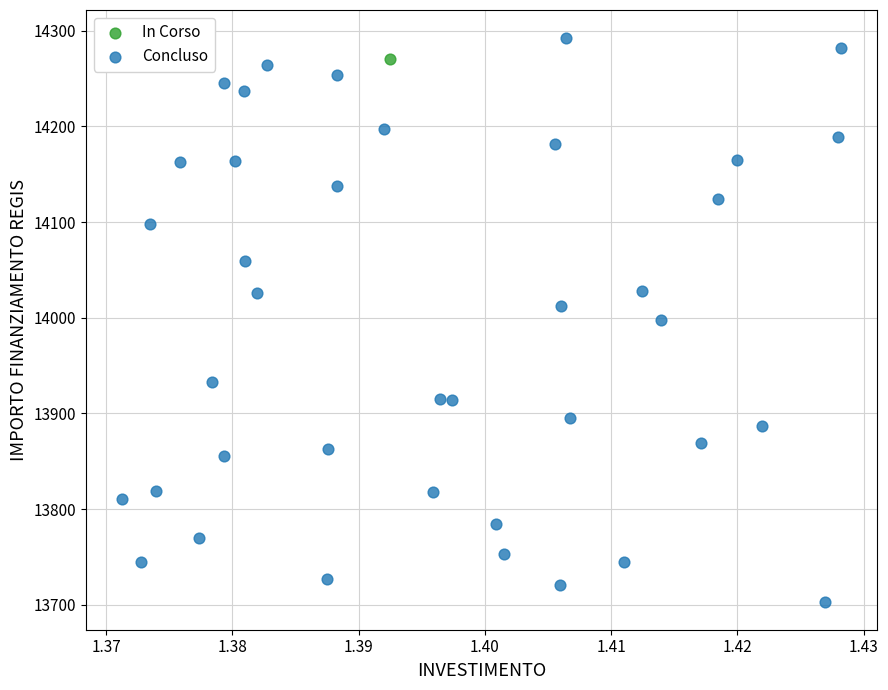

What are all the series names shown in the legend?

In Corso, Concluso